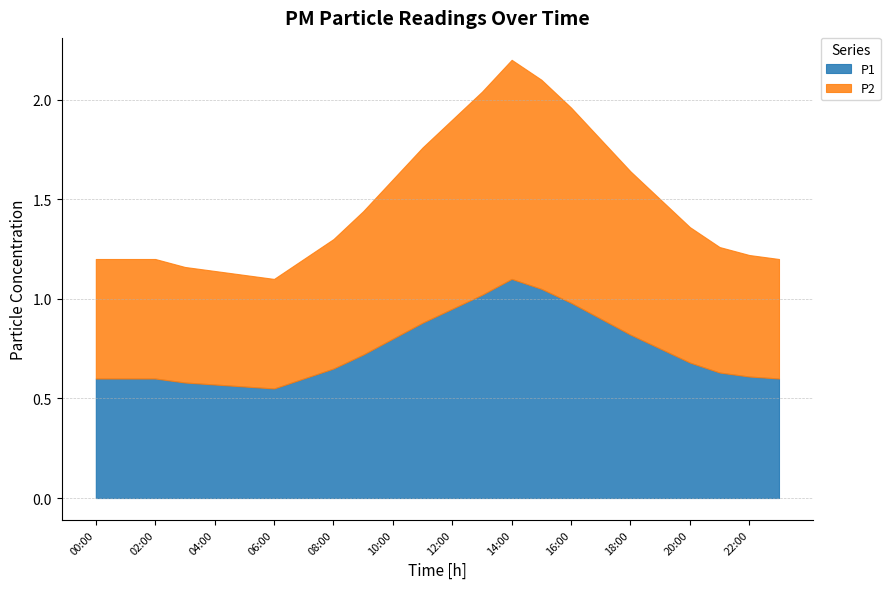

Reading left to right, what are all the values shown in this chart?

P1: 0.6	0.6	0.6	0.6	0.6	0.6	0.6	0.6	0.7	0.7	0.8	0.9	0.9	1.0	1.1	1.1	1.0	0.9	0.8	0.8	0.7	0.6	0.6	0.6
P2: 0.6	0.6	0.6	0.6	0.6	0.6	0.6	0.6	0.7	0.7	0.8	0.9	0.9	1.0	1.1	1.1	1.0	0.9	0.8	0.8	0.7	0.6	0.6	0.6